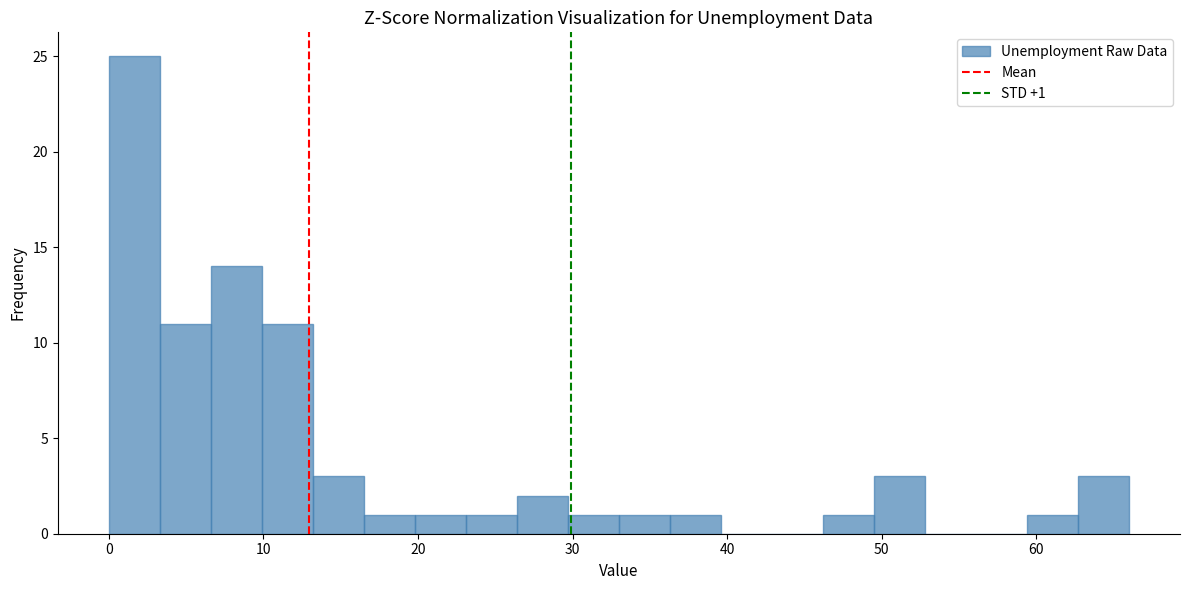

Around what value on the x-axis is the tallest bar? Give the approximate position of its centre, as read against the axis.

2